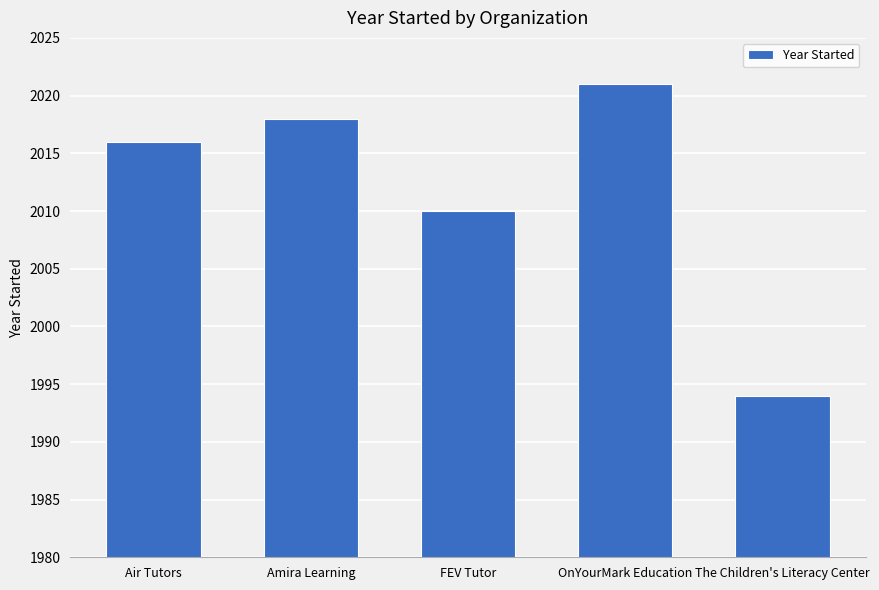

Where is the data nearest to the value 2007?

FEV Tutor